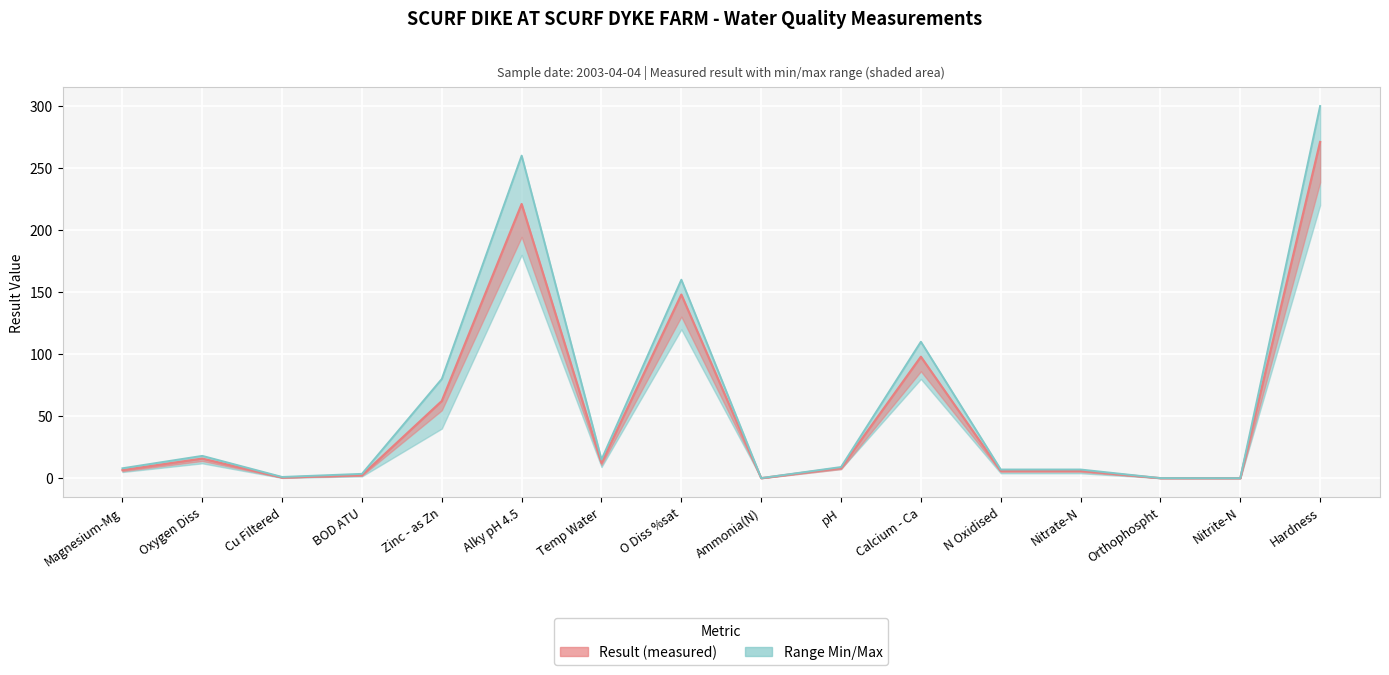

Is it true that Result (measured) equals 5.9 at N Oxidised?

True